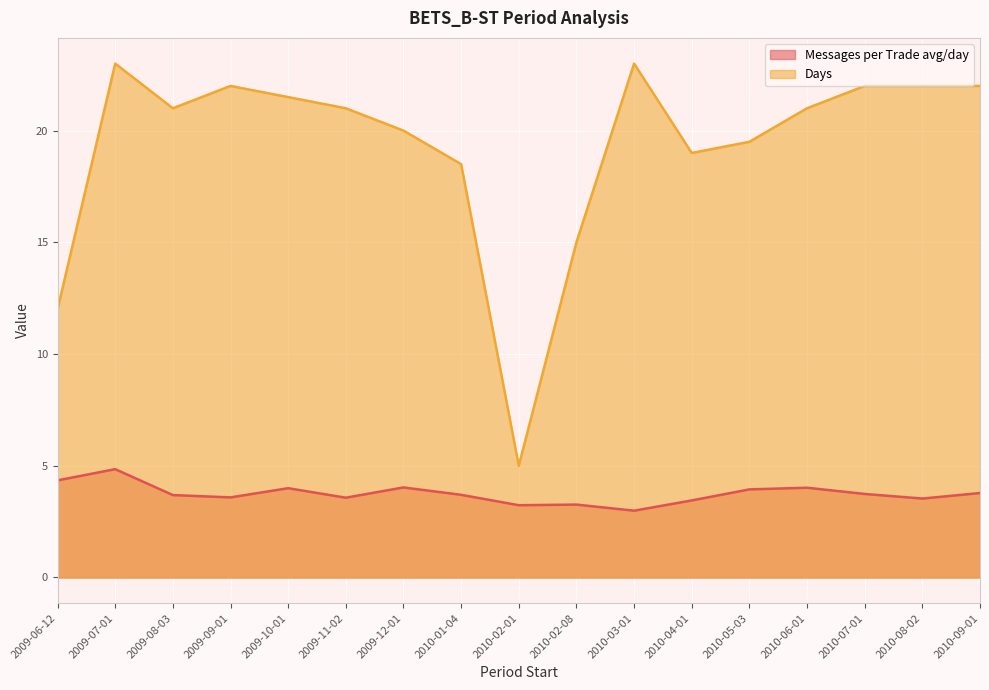

At how many categories does at least one series exceed 4?

17